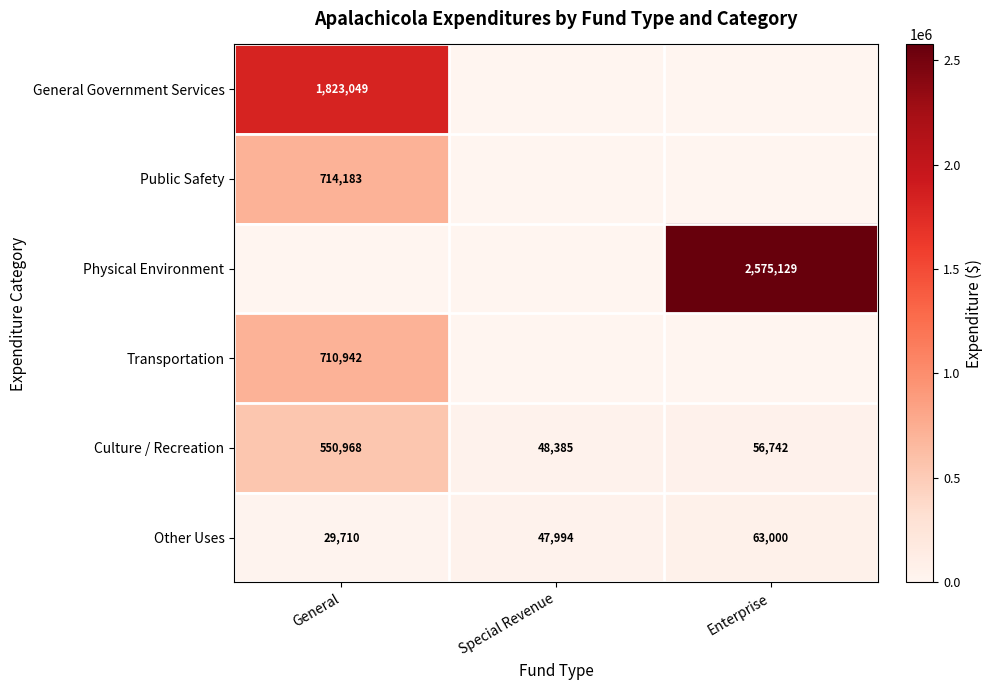

Is it true that Culture / Recreation equals 30115 at Enterprise?

False